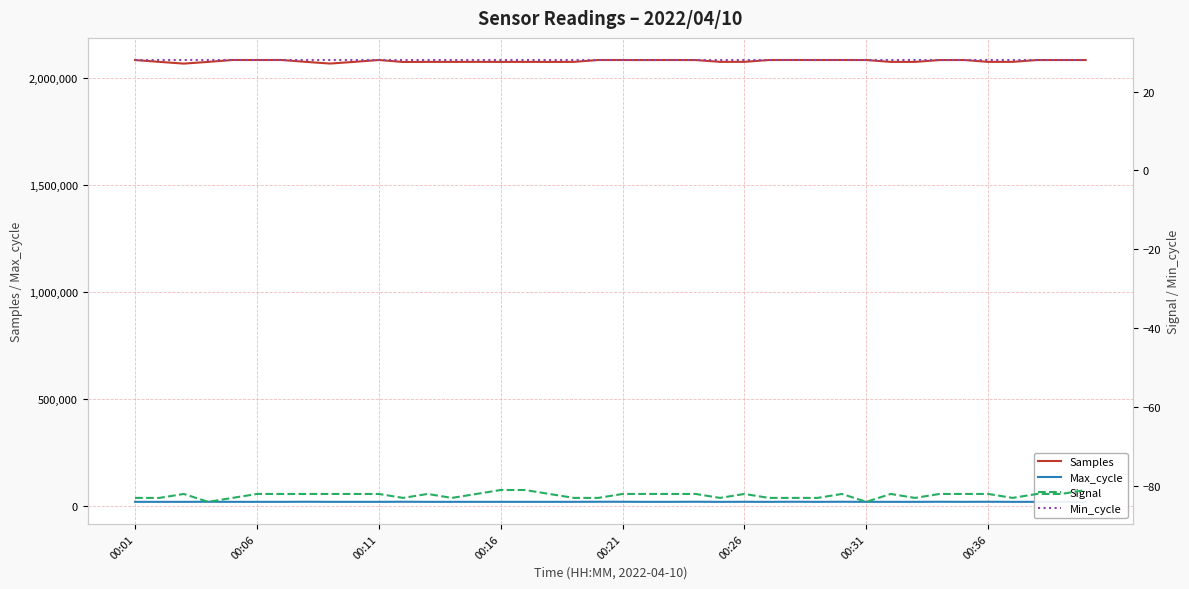

What position from the right is 39?

1